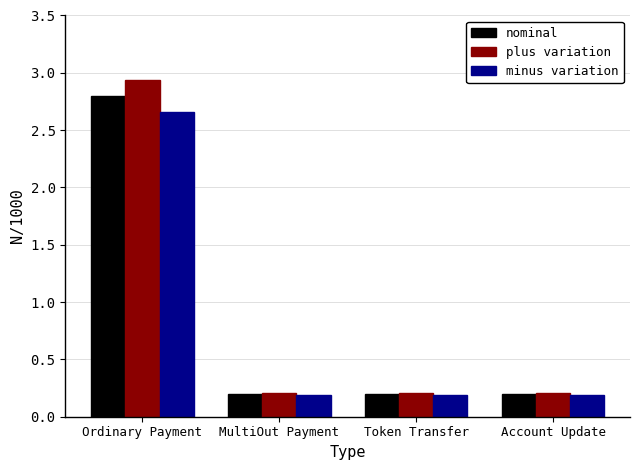

What is the spread (max minus min) of values at Ordinary Payment?

0.3